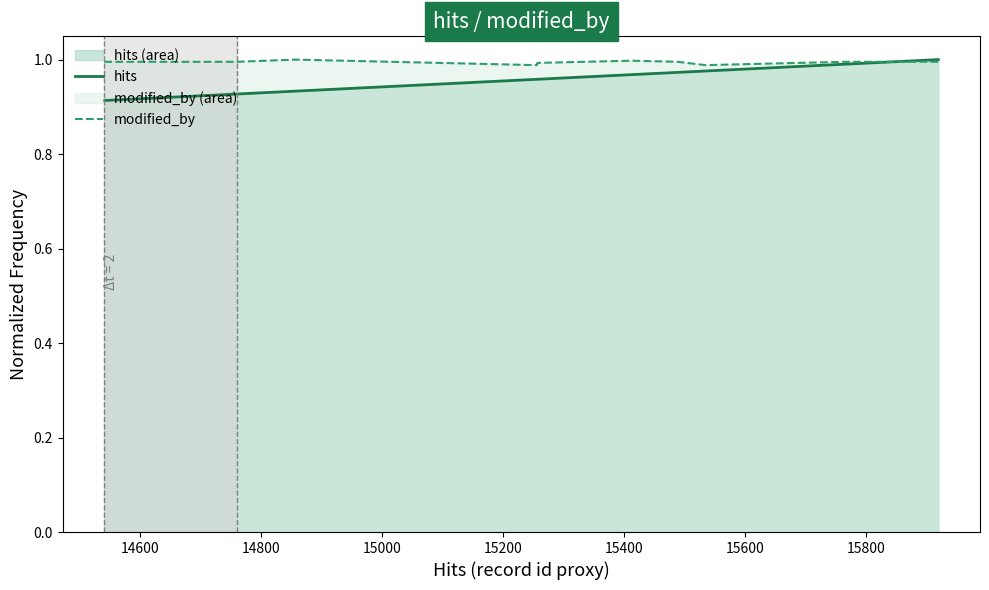

Which series has the largest range (max minus min)?

hits